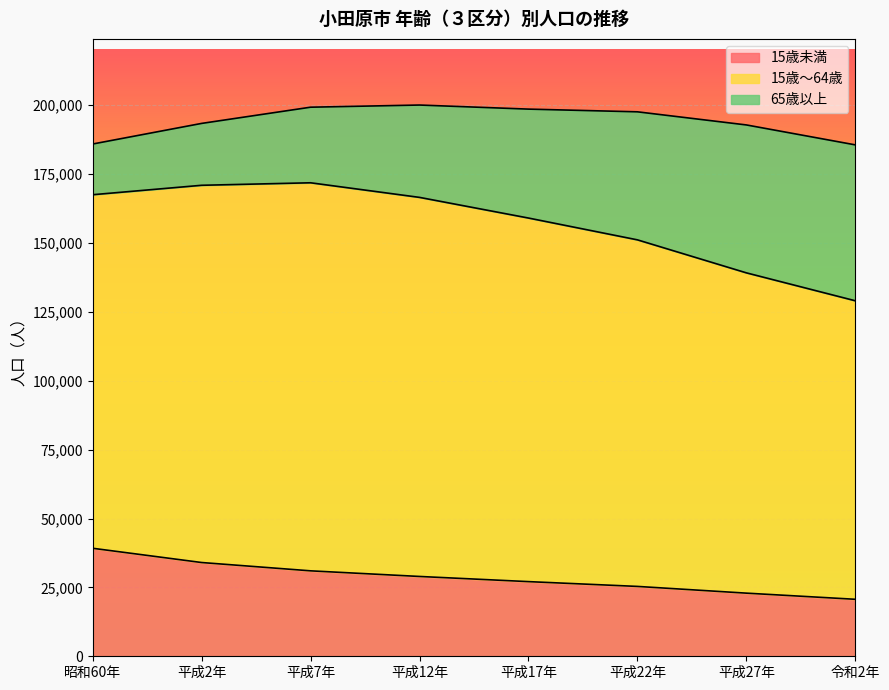

Rank the series at 平成7年 from lowest to highest value.

65歳以上, 15歳未満, 15歳～64歳